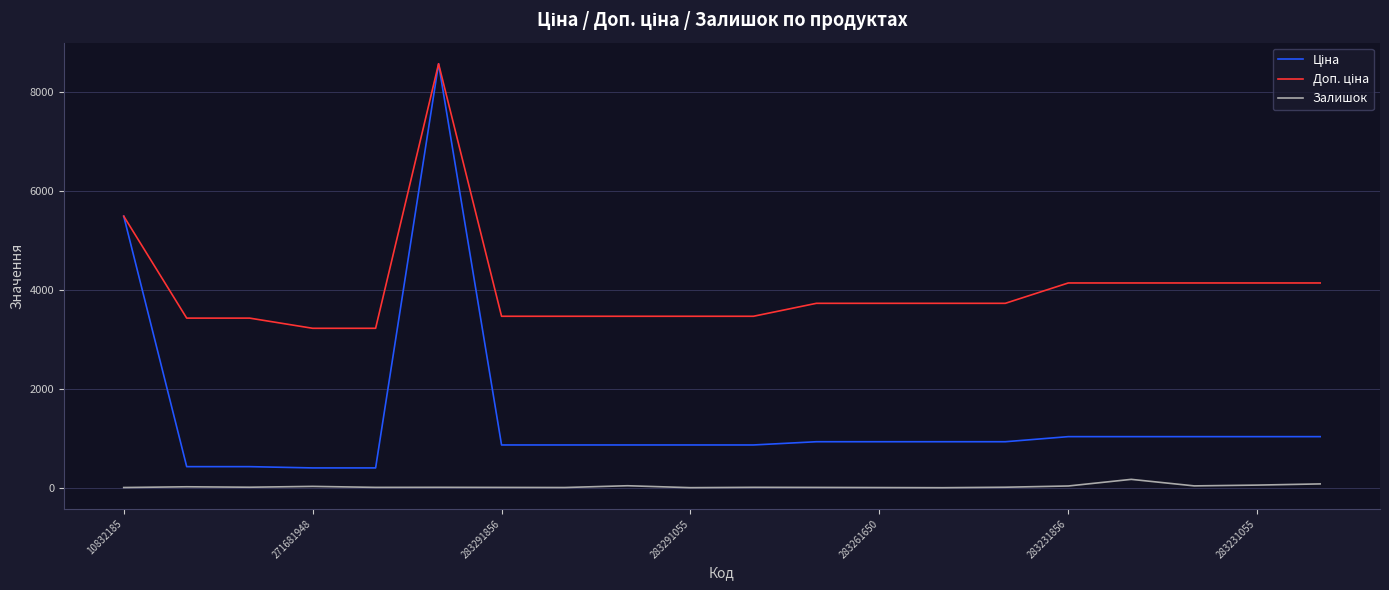

Which series has the largest range (max minus min)?

Ціна